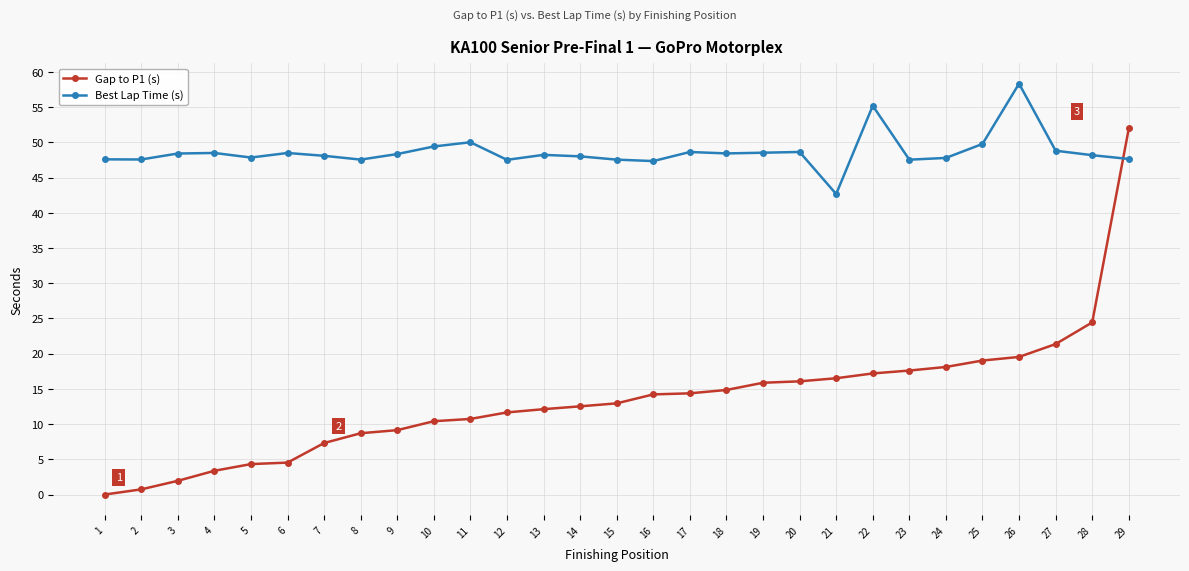

How many data points does each series have?

29